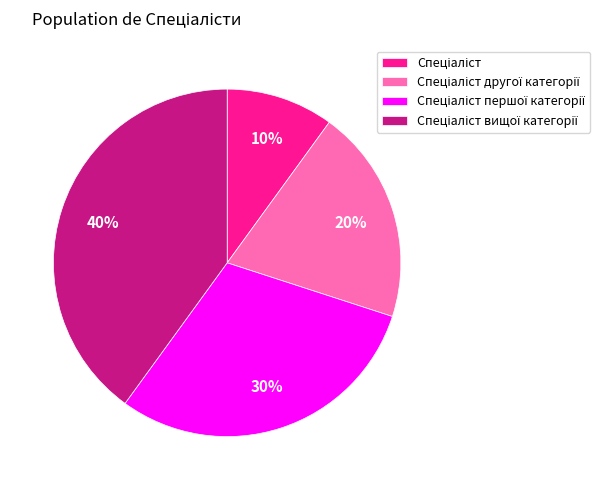

To the nearest percent, what is the difference between the largest and smallest slice percentages?

30%